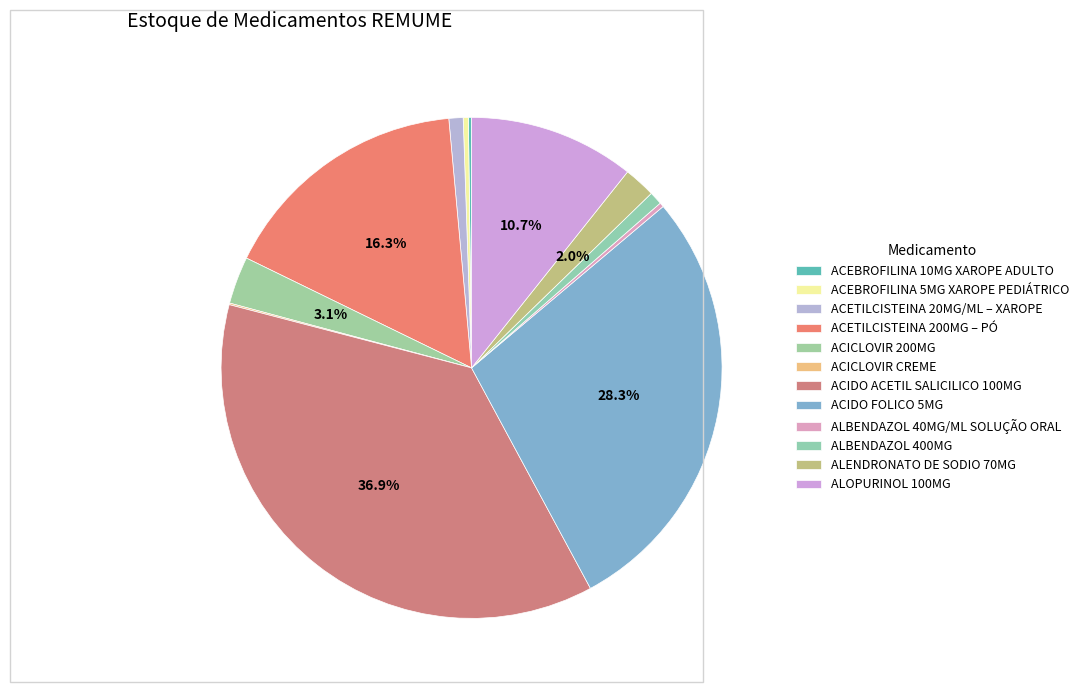

Rank the categories by value from highest to lowest.

ACIDO ACETIL SALICILICO 100MG, ACIDO FOLICO 5MG, ACETILCISTEINA 200MG – PÓ, ALOPURINOL 100MG, ACICLOVIR 200MG, ALENDRONATO DE SODIO 70MG, ACETILCISTEINA 20MG/ML – XAROPE, ALBENDAZOL 400MG, ACEBROFILINA 5MG XAROPE PEDIÁTRICO, ALBENDAZOL 40MG/ML SOLUÇÃO ORAL, ACEBROFILINA 10MG XAROPE ADULTO, ACICLOVIR CREME